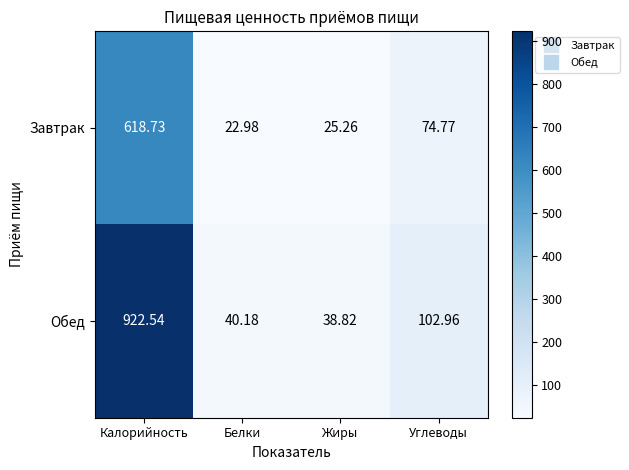

At which category does the chart reach its peak across all series?

Калорийность